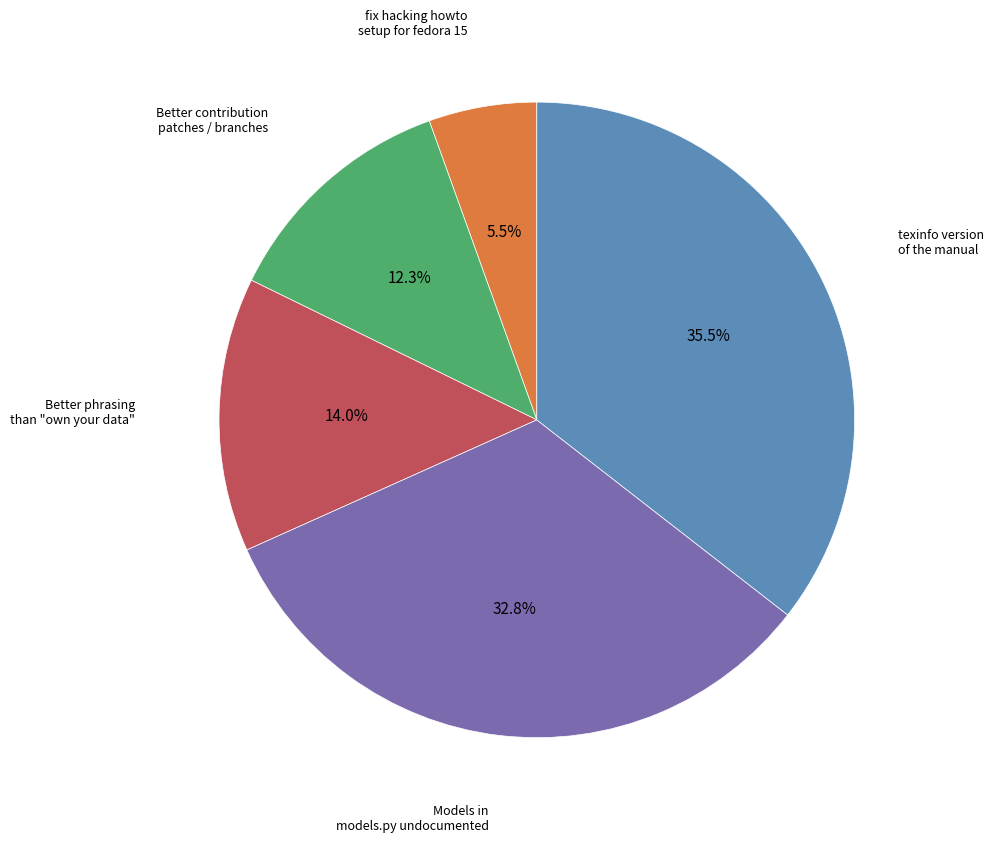

Does any single category account for the majority?

No